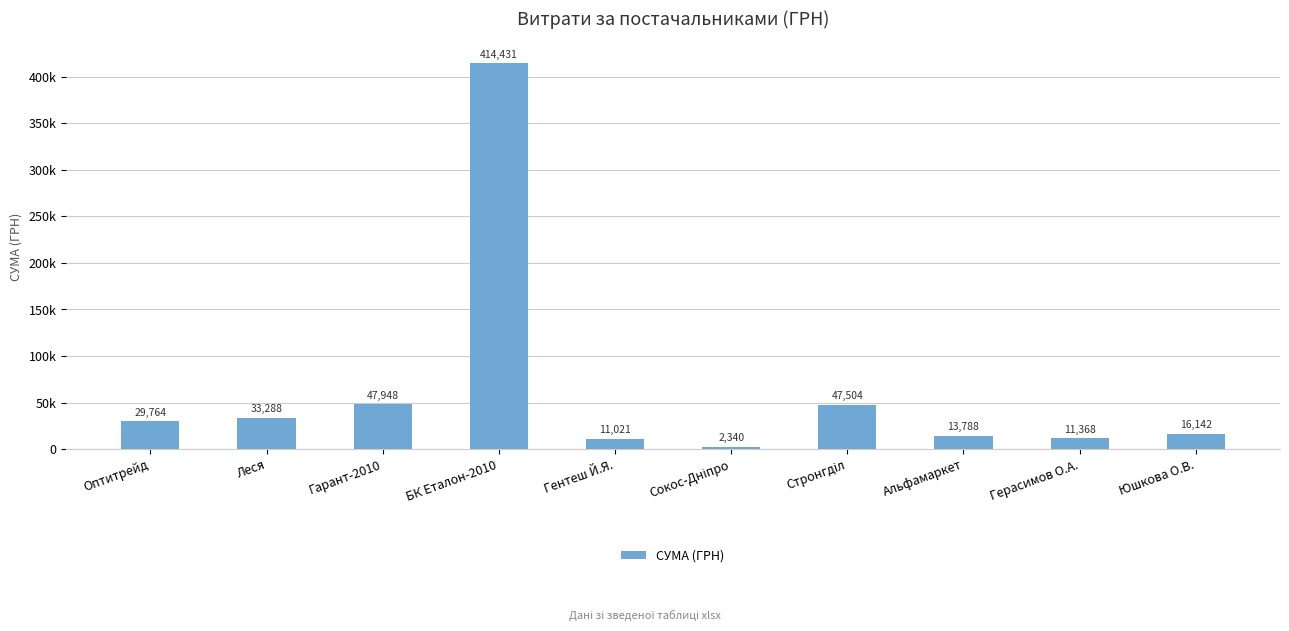

Approximately how many times larger is the value at Герасимов О.А. compared to Стронгділ?

0.2